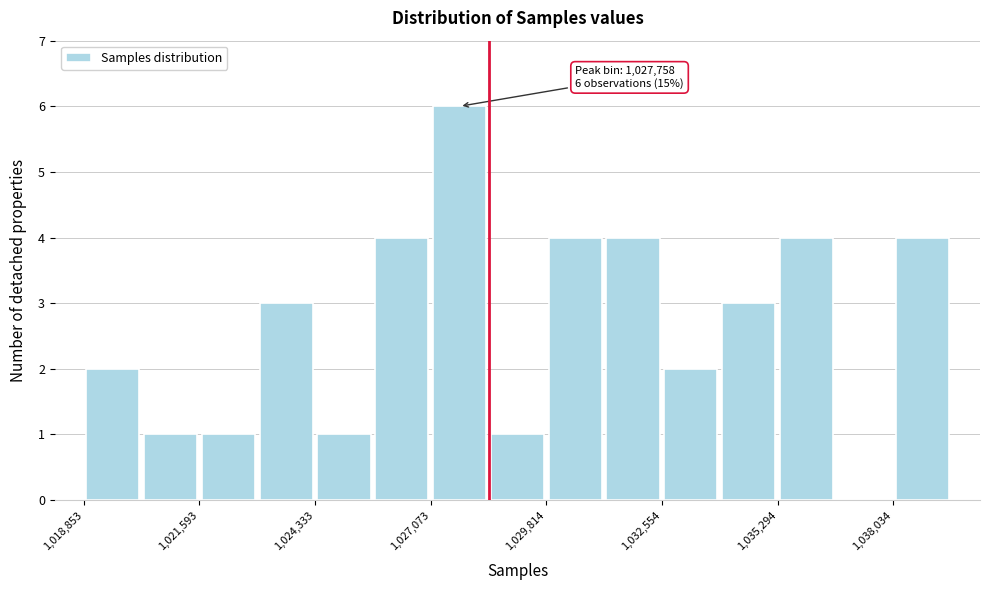

Around what value on the x-axis is the tallest bar? Give the approximate position of its centre, as read against the axis.

1028000